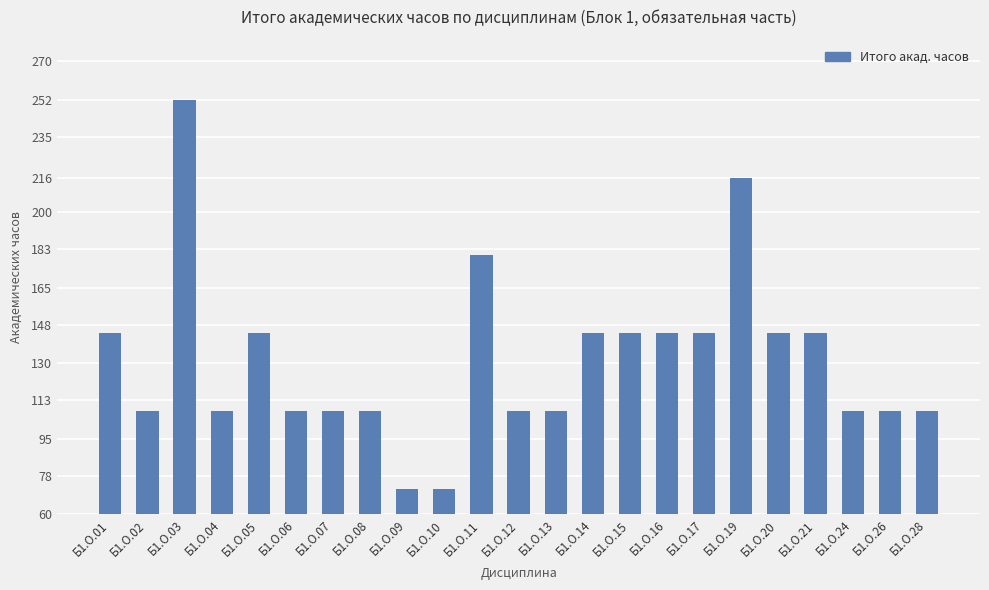

What value does the data have at Б1.О.03, to the nearest 10?

250